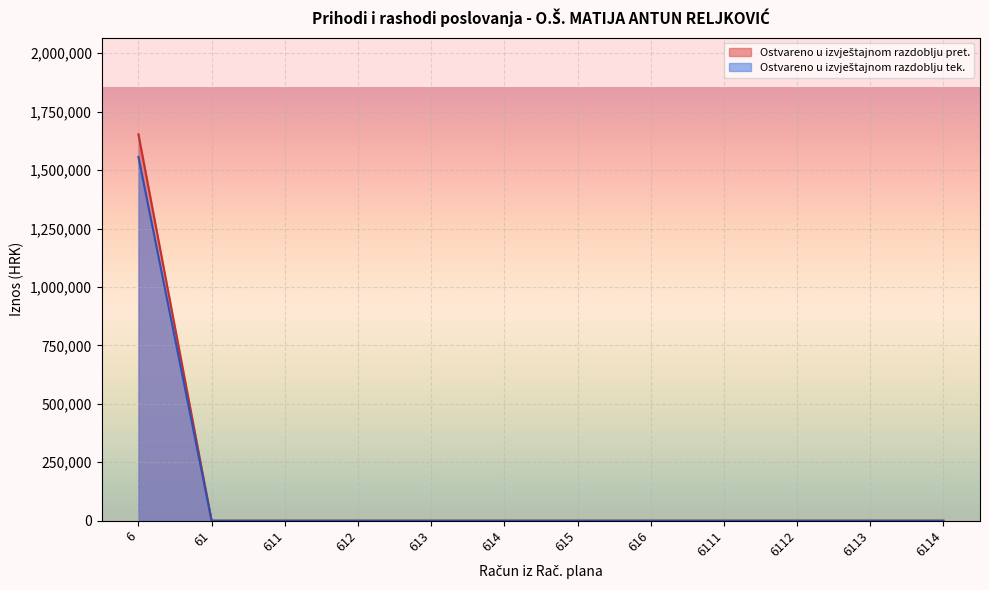

What are all the series names shown in the legend?

Ostvareno u izvještajnom razdoblju prethodne, Ostvareno u izvještajnom razdoblju tekuce